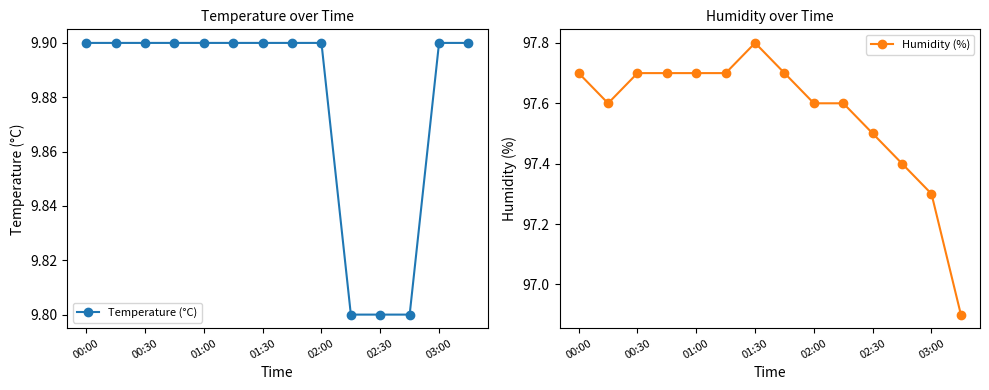

What are all the series names shown in the legend?

Temperature (°C), Humidity (%)